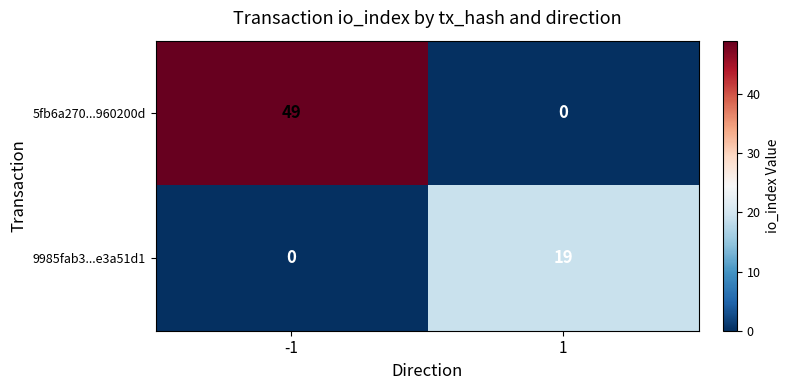

Which series has the largest range (max minus min)?

5fb6a270...960200d